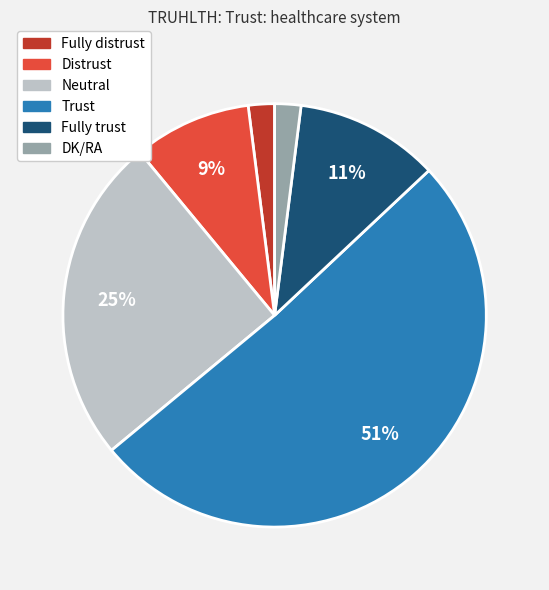

Is the sum of Trust and DK/RA greater than half?

Yes